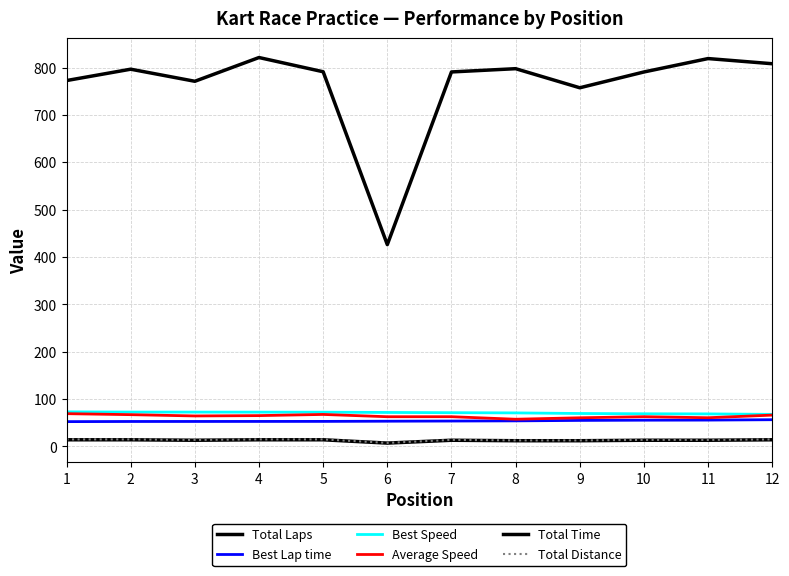

What is the minimum value for Average Speed?

57.4